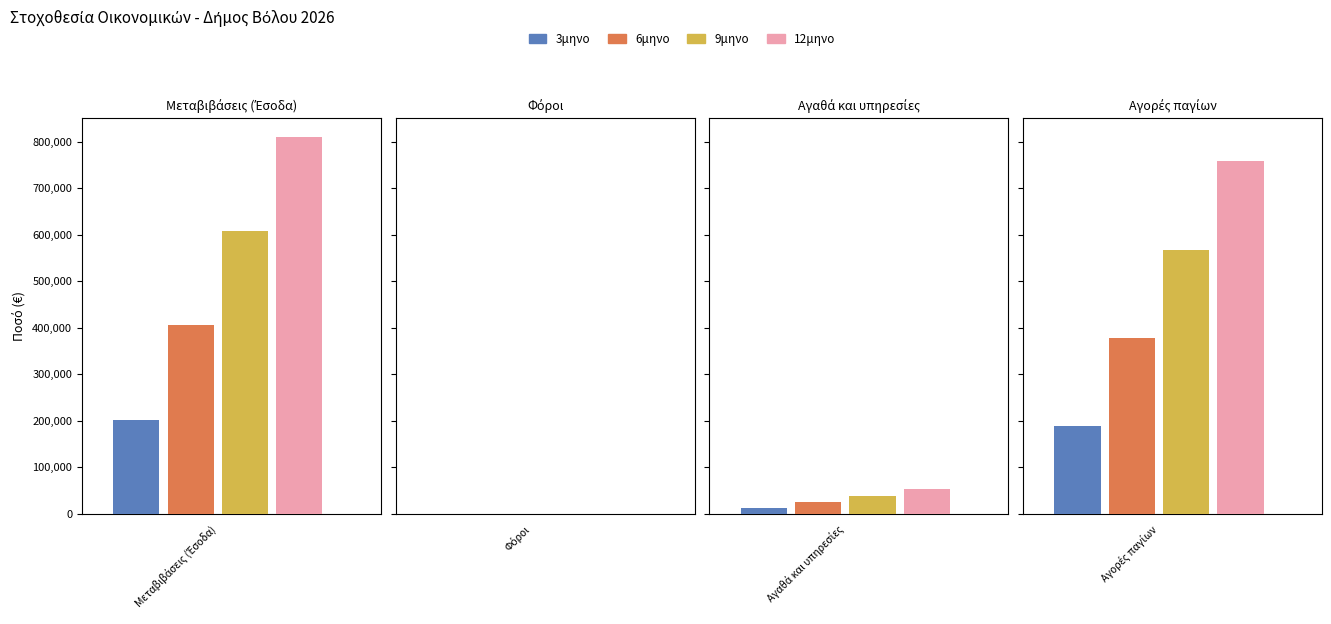

The 6μηνο series shows 244684.3 at Μεταβιβάσεις (Έσοδα). True or false?

False